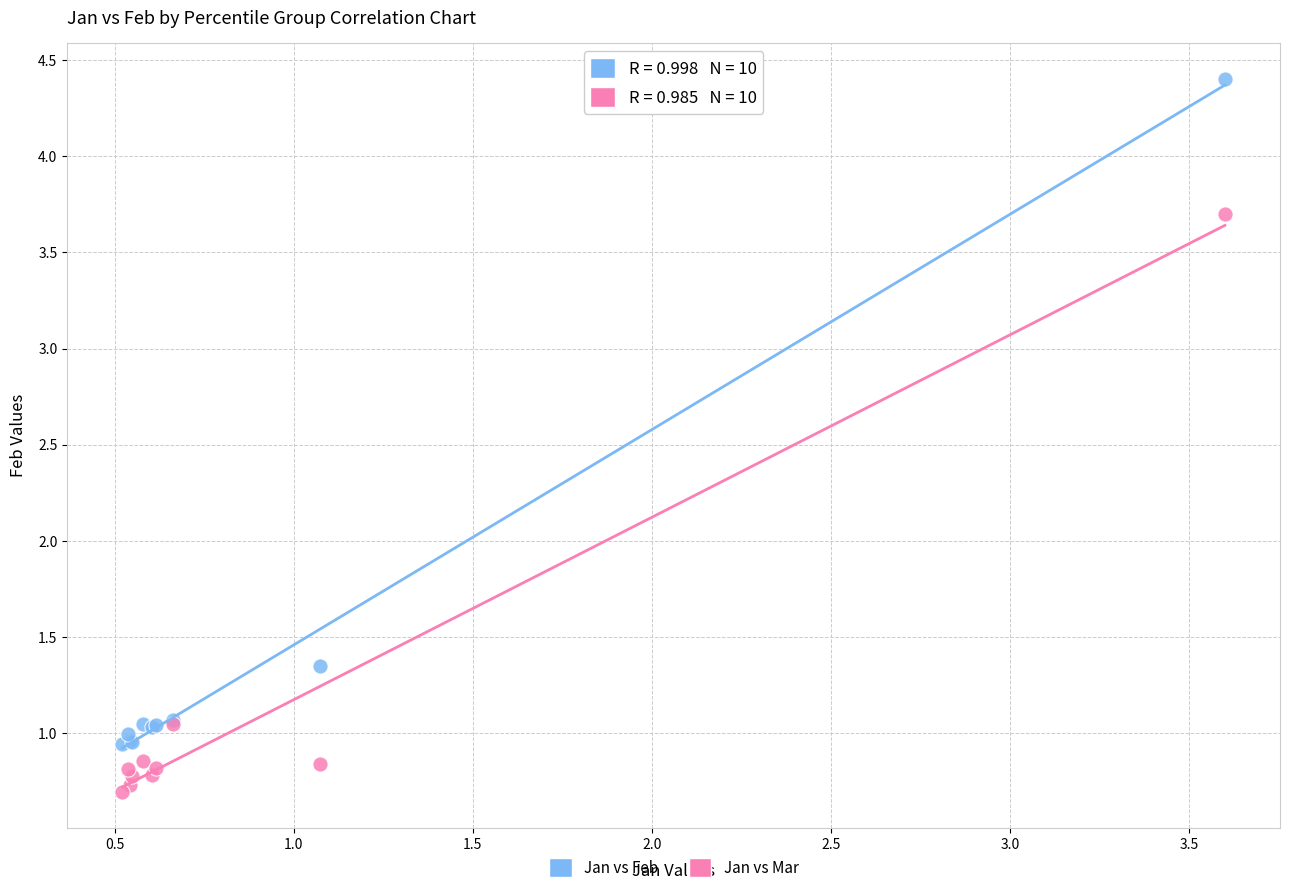

What is the X range (max minus min) for the scatter plot?

3.1